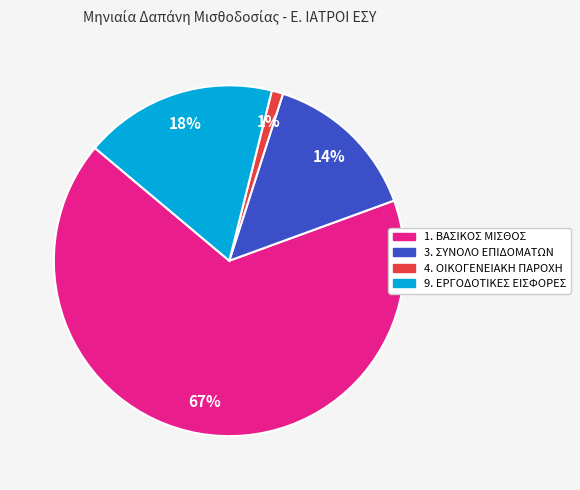

How many slices are in this pie chart?

4